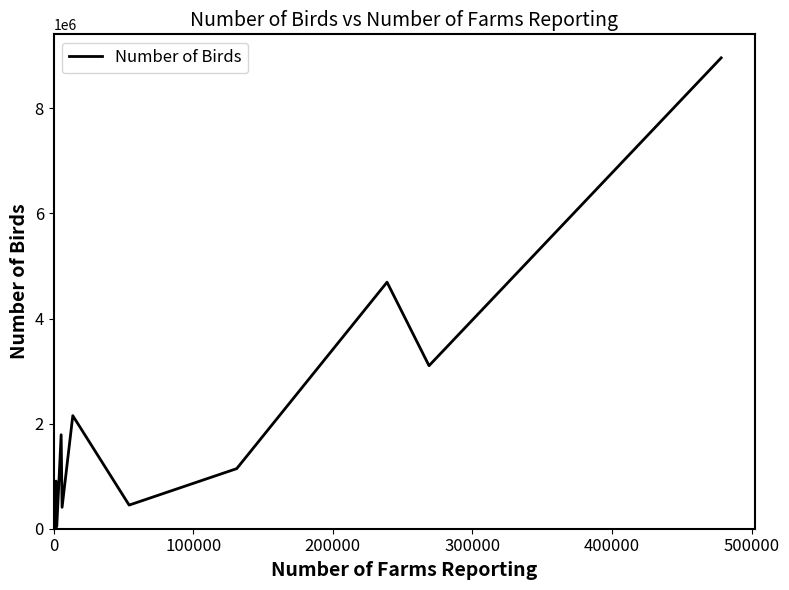

What is the difference between the maximum and minimum values?

8955318